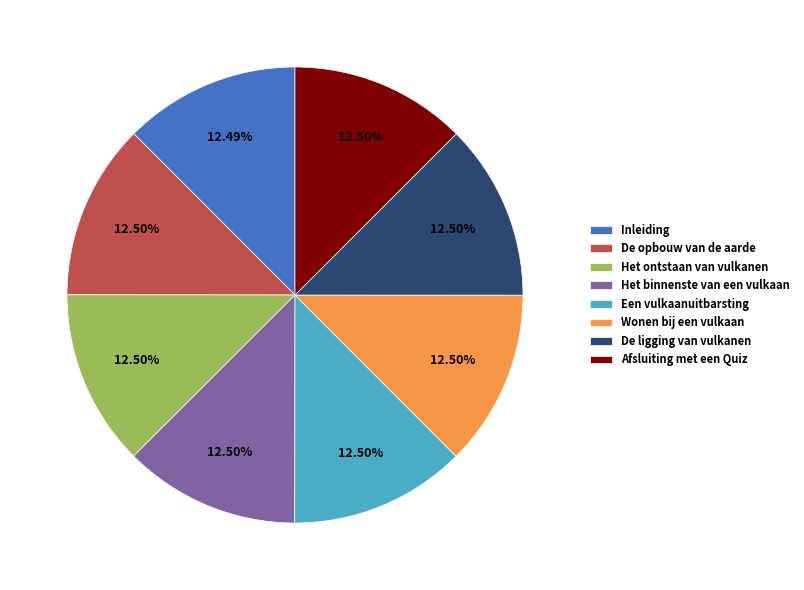

Approximately how many times larger is the value at Het binnenste van een vulkaan compared to Wonen bij een vulkaan?

1.0